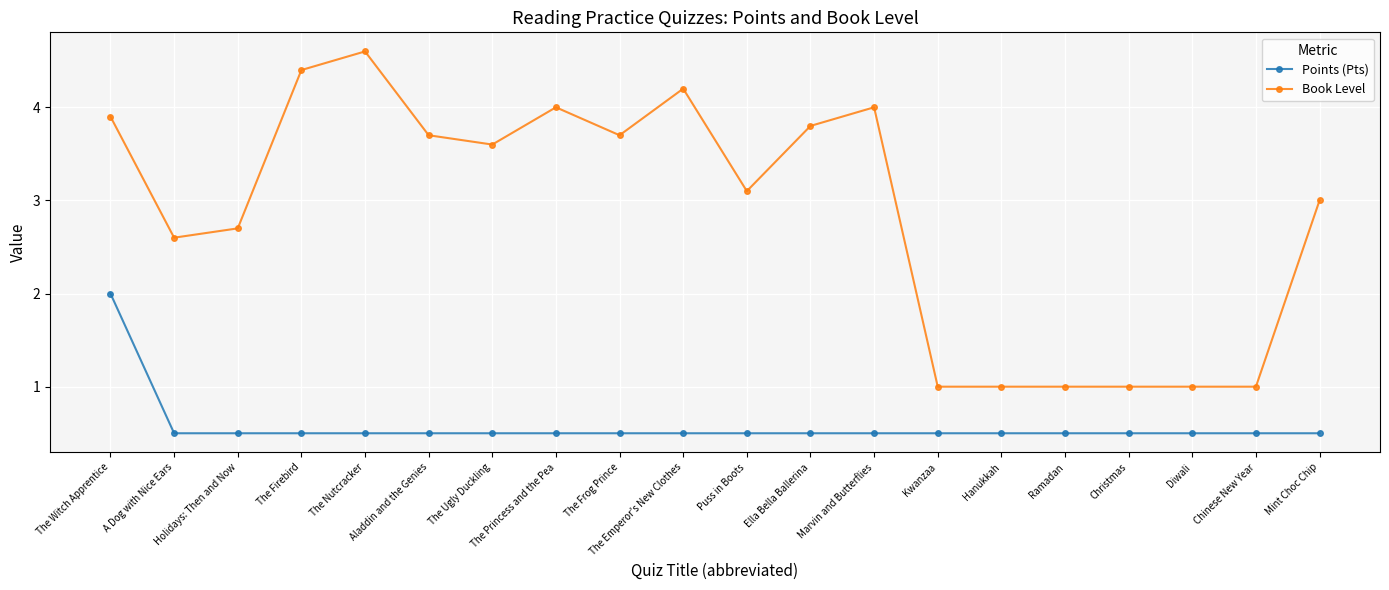

What is the value of the Points (Pts) point at the 10th from the left?

0.5